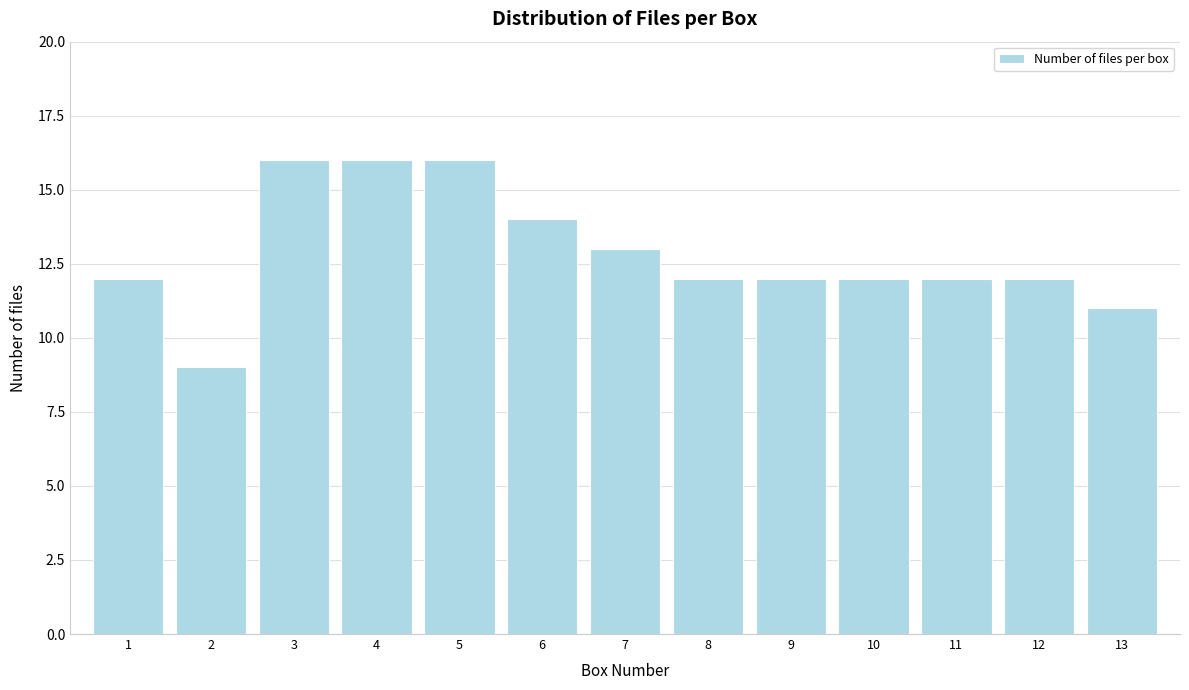

Reading right to left, transcribe all the data shown in this chart.

13=11	12=12	11=12	10=12	9=12	8=12	7=13	6=14	5=16	4=16	3=16	2=9	1=12